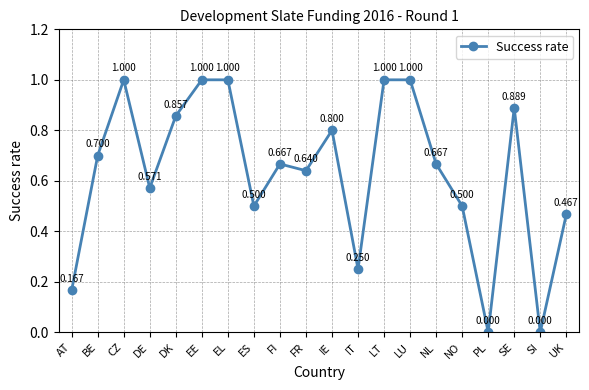

What is the greatest value displayed?

1.0